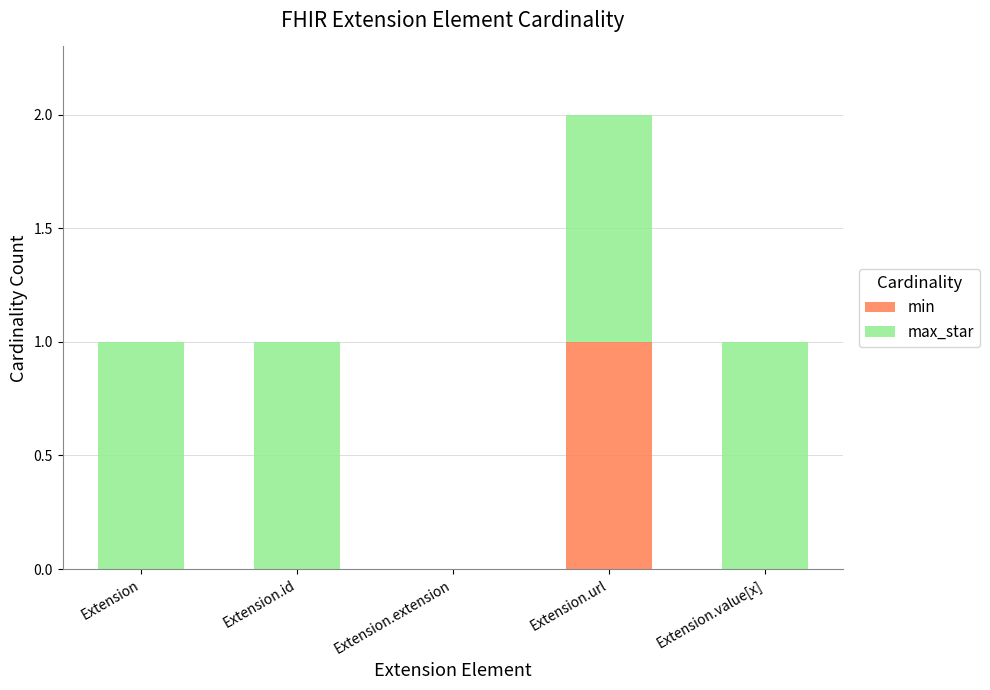

How many data points does each series have?

5